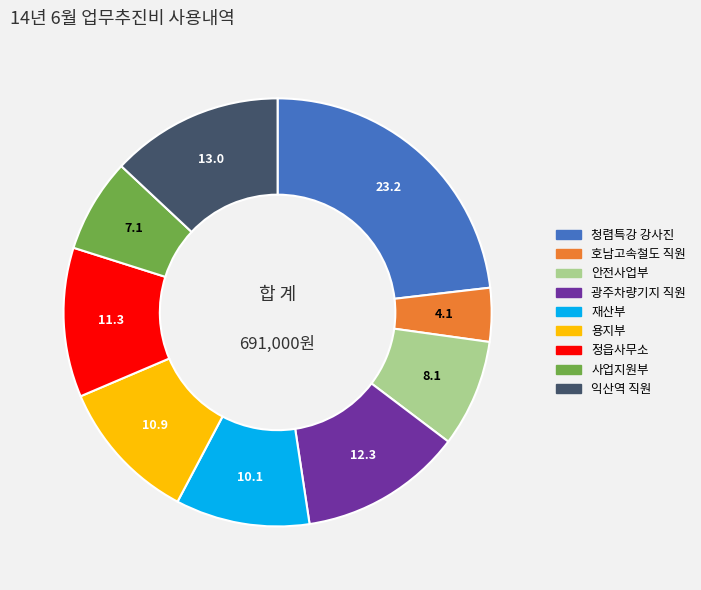

Count the number of slices in the pie.

9